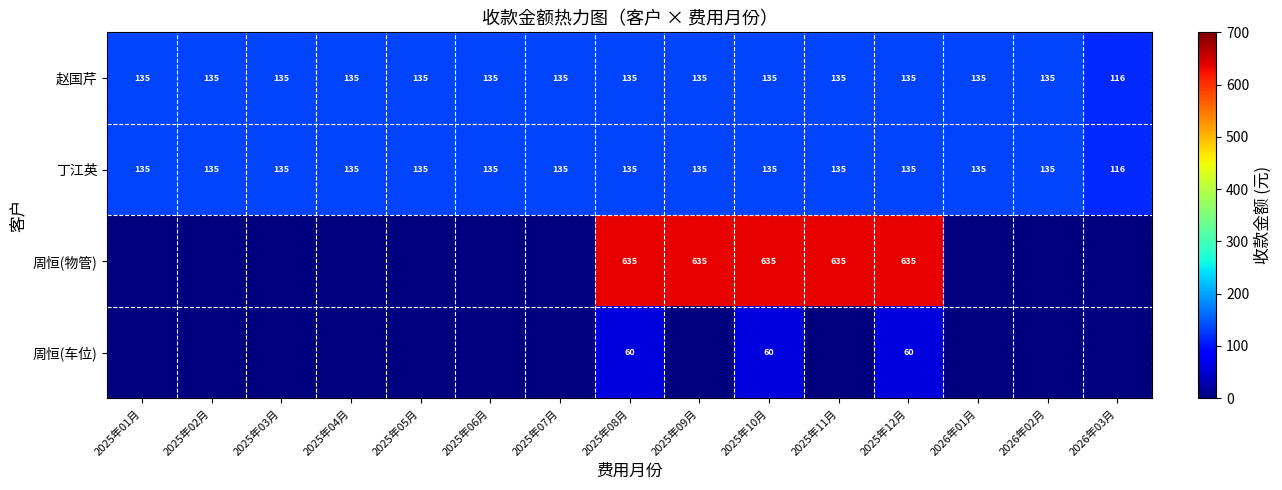

What is the total value across all series at 2025年12月?

965